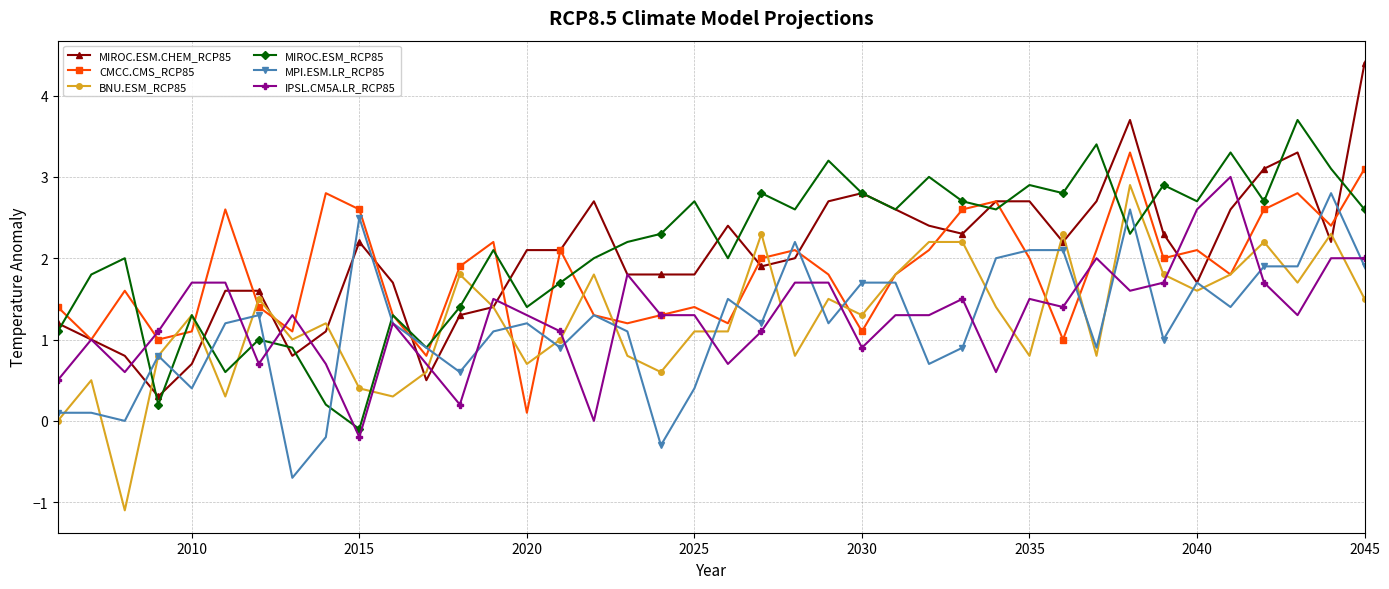

List the series in order of their peak value, highest first.

MIROC.ESM.CHEM_RCP85, MIROC.ESM_RCP85, CMCC.CMS_RCP85, IPSL.CM5A.LR_RCP85, BNU.ESM_RCP85, MPI.ESM.LR_RCP85